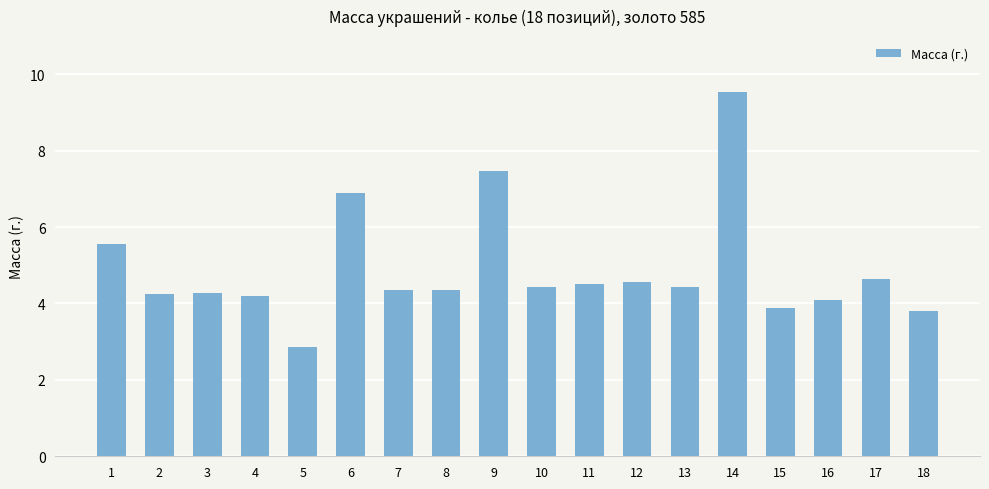

What is the maximum value shown in the chart?

9.5